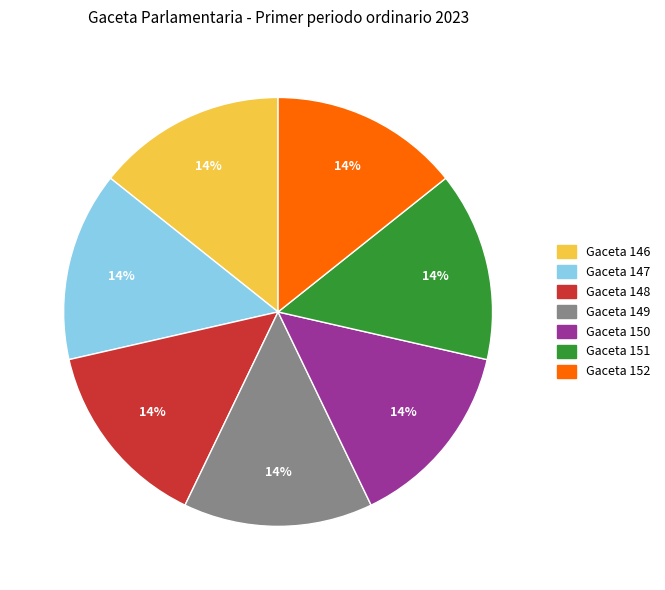

Is the sum of Gaceta 146 and Gaceta 151 greater than half?

No